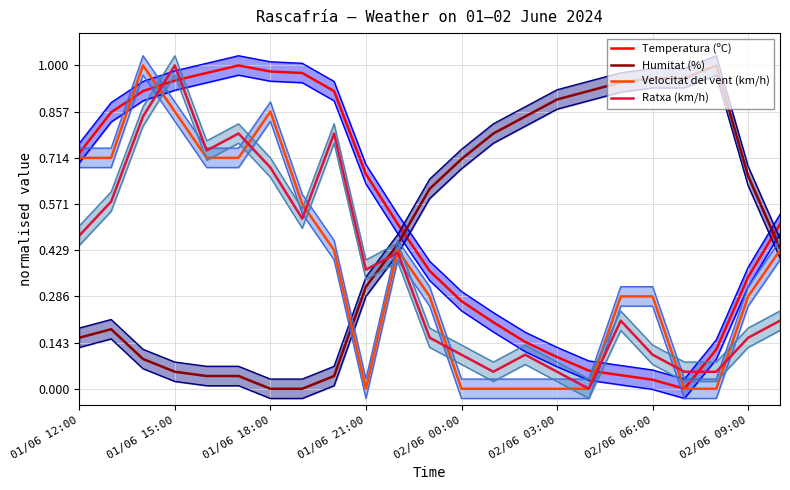

What is the average value of the Velocitat del vent (km/h) series?

0.4